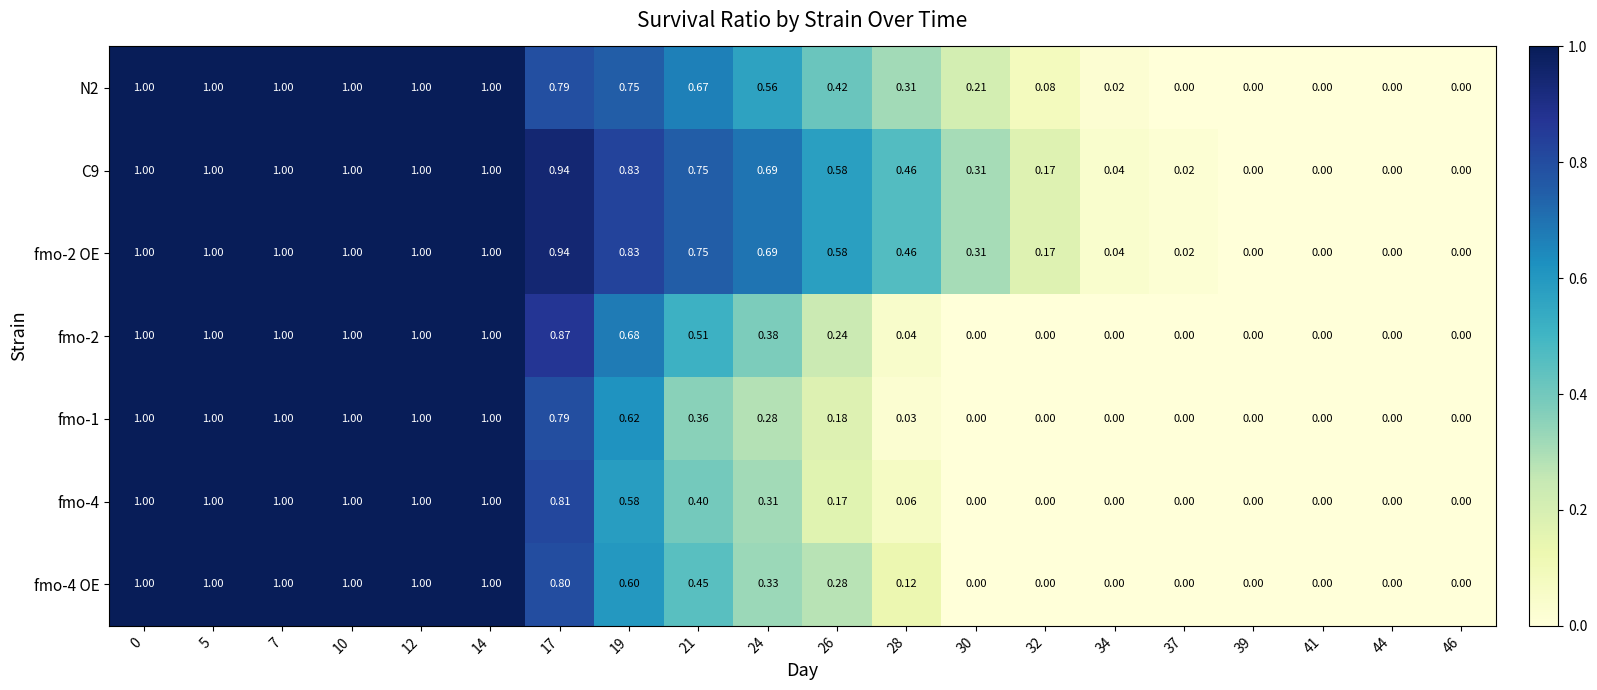

Is the value of C9 at 37 greater than the value of fmo-4 at 30?

Yes